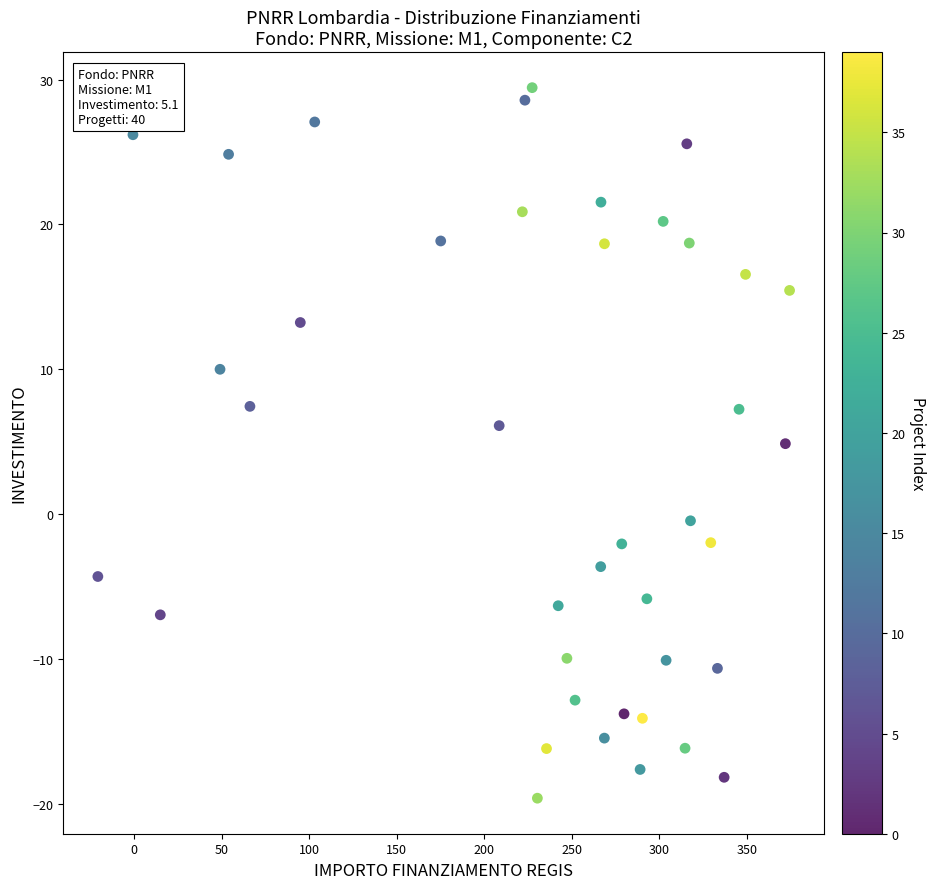

What Y value in the scatter plot is closest to 4?

4.9